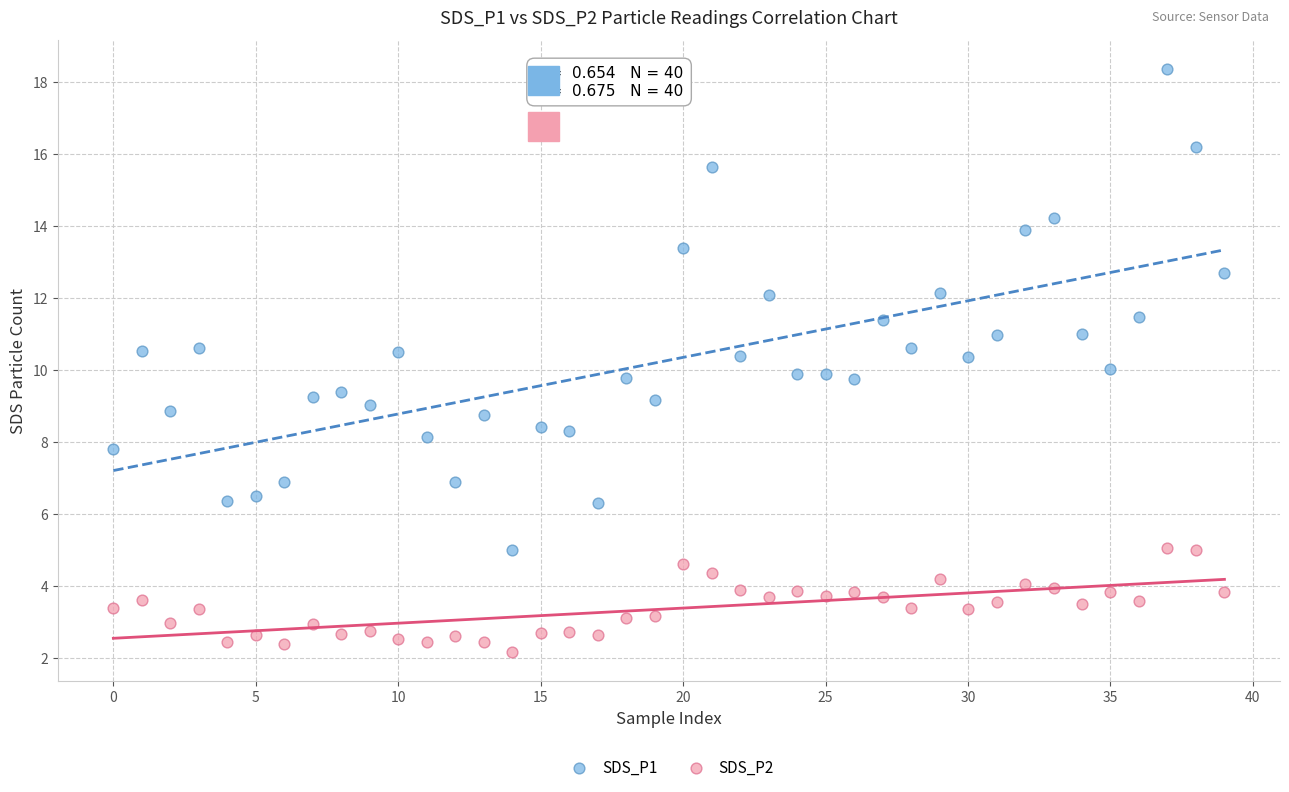

Which series reaches the minimum Y coordinate?

SDS_P2